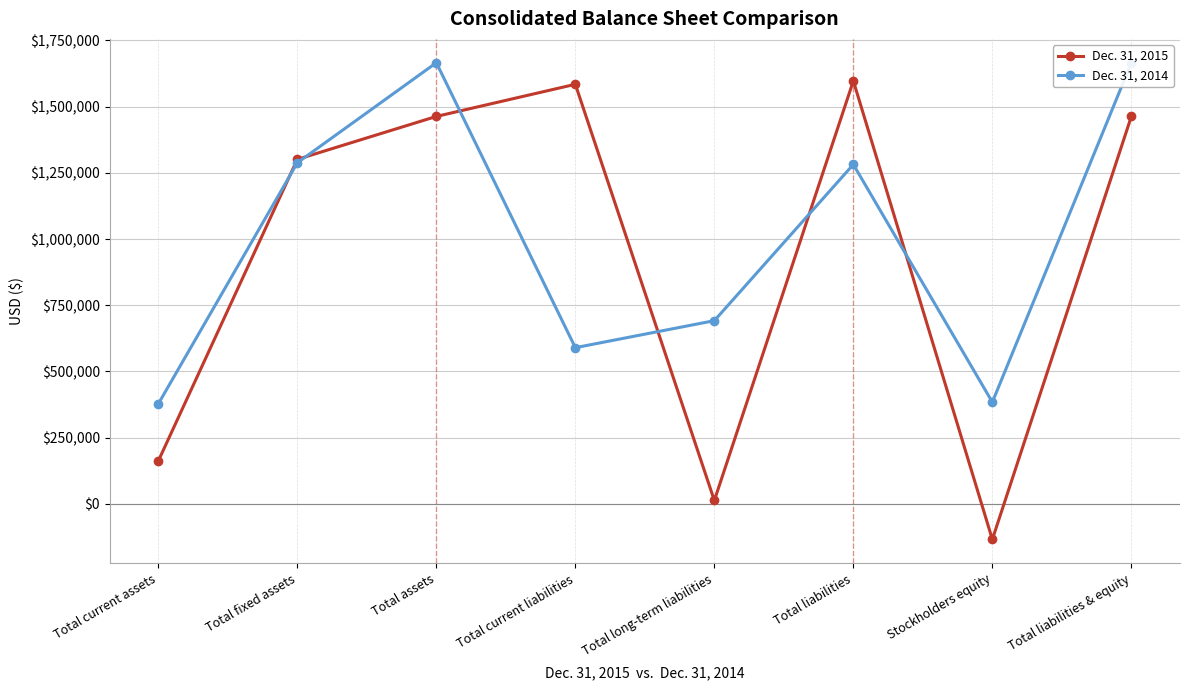

Between Total current liabilities and Total long-term liabilities, which series saw the biggest shift?

Dec. 31, 2015